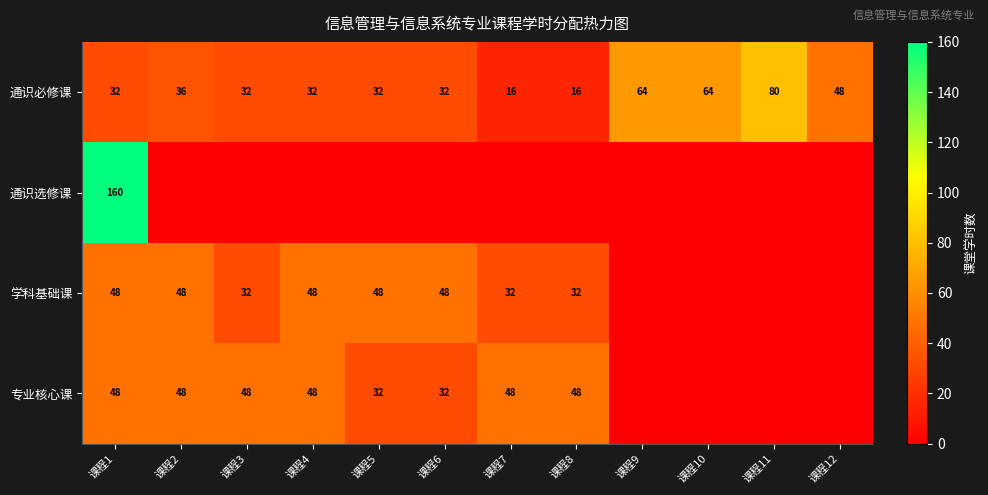

Is it true that 专业核心课 equals 26 at 课程3?

False